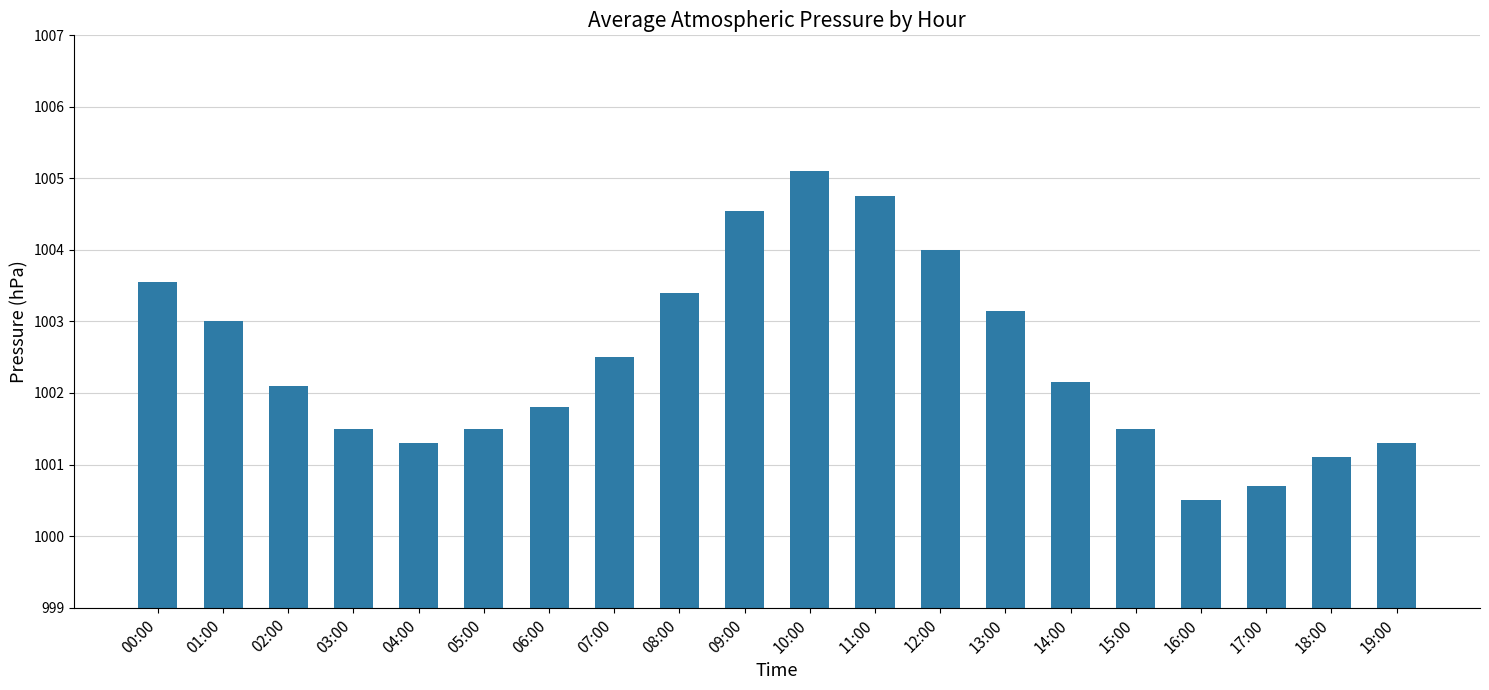

What is the difference between the maximum and minimum values?

4.6